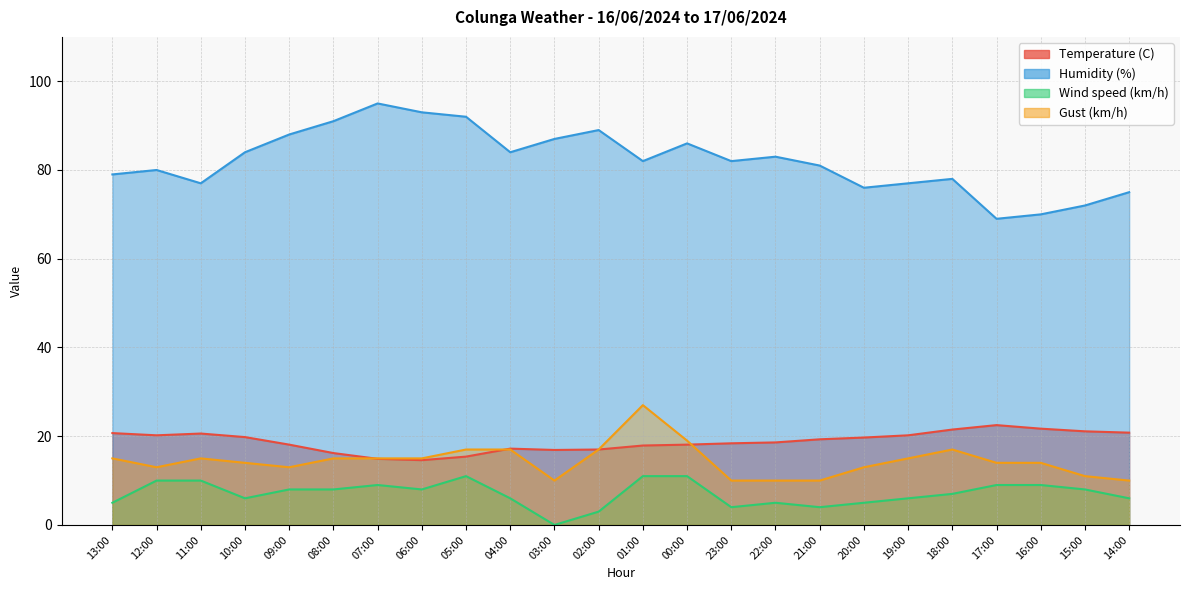

True or false: Temperature (C) and Humidity (%) cross at least once.

False